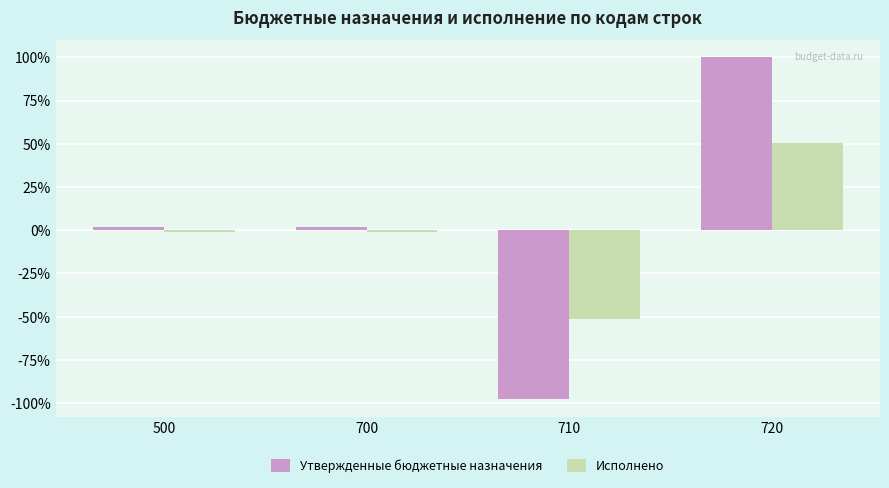

What is the spread (max minus min) of values at 710?

46.4